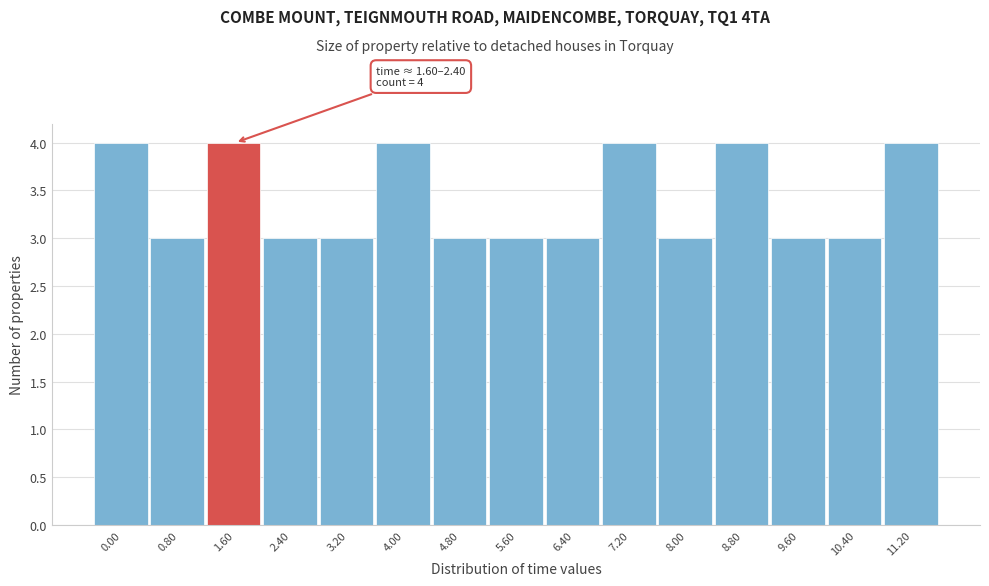

Reading left to right, list all the values displayed in this chart.

0.00=4	0.80=3	1.60=4	2.40=3	3.20=3	4.00=4	4.80=3	5.60=3	6.40=3	7.20=4	8.00=3	8.80=4	9.60=3	10.40=3	11.20=4